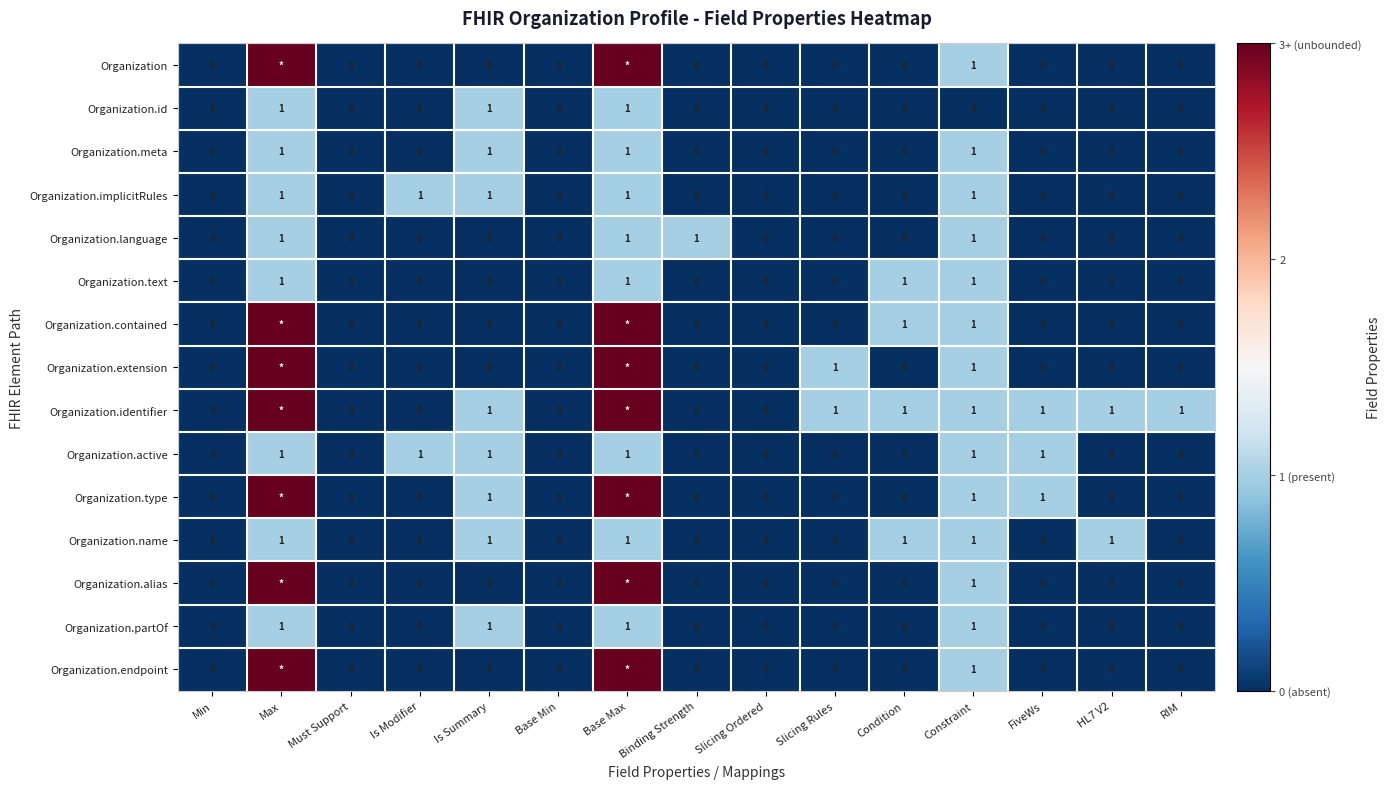

True or false: Organization.active has a value of 2 at Base Max.

False